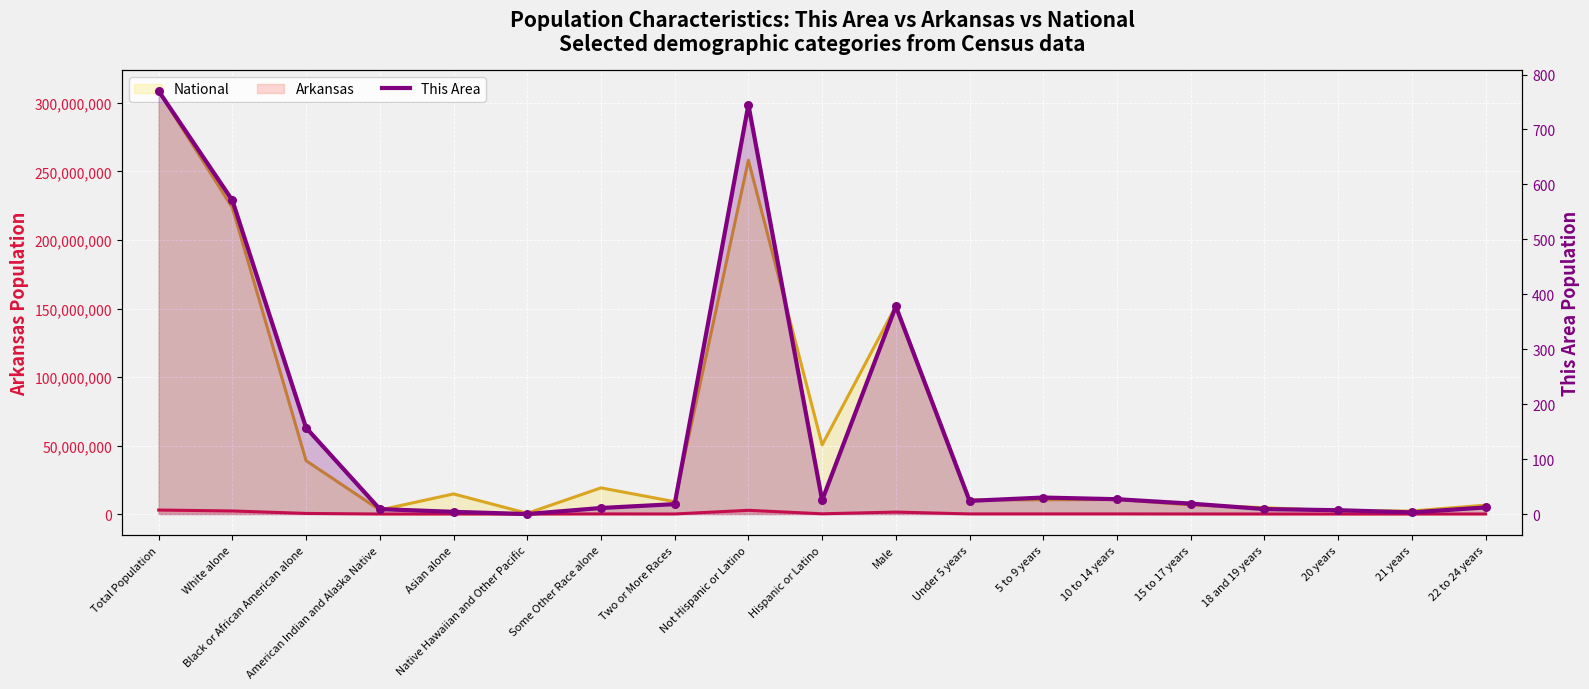

Which series has the widest spread of Y values?

National (line)